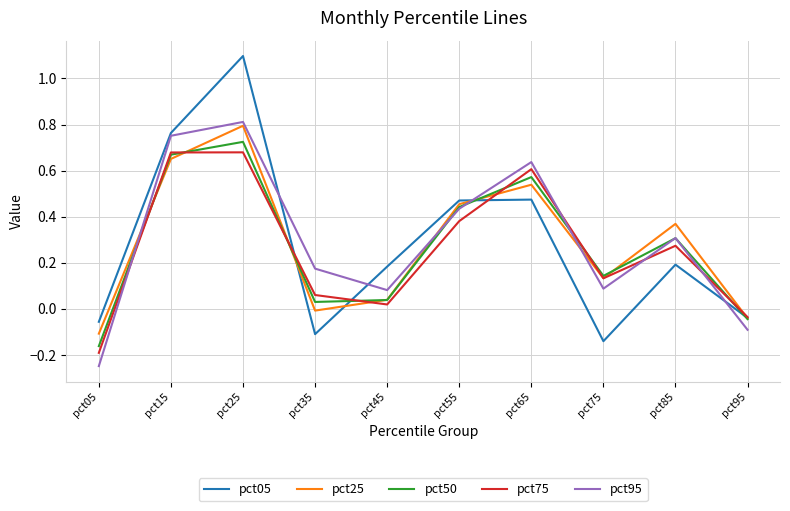

Does the chart have visible grid lines?

Yes